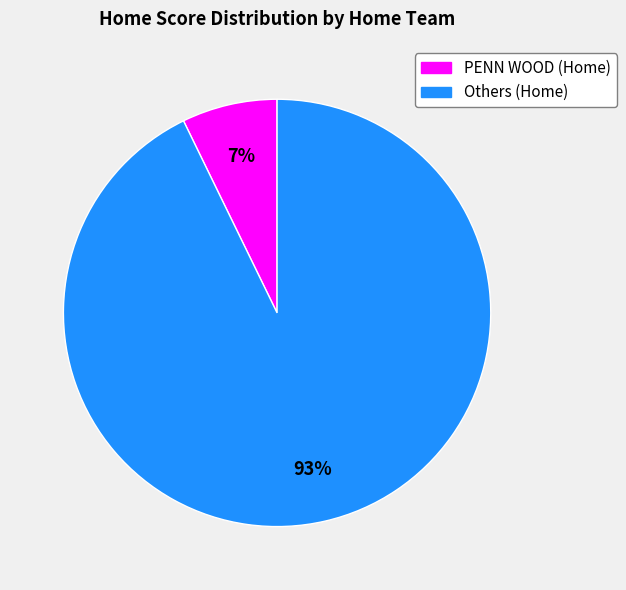

Is there any slice that represents more than half of the pie?

Yes